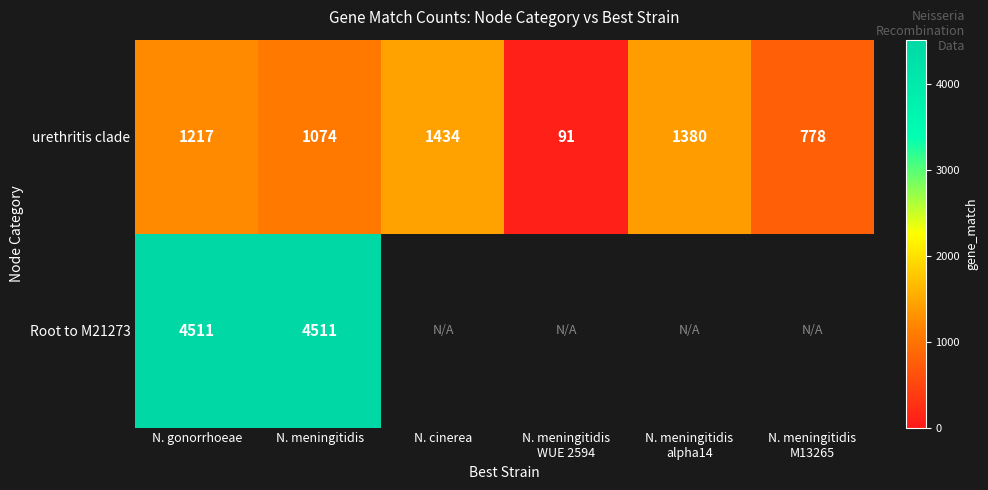

At which category is the sum across all series the highest?

N. gonorrhoeae